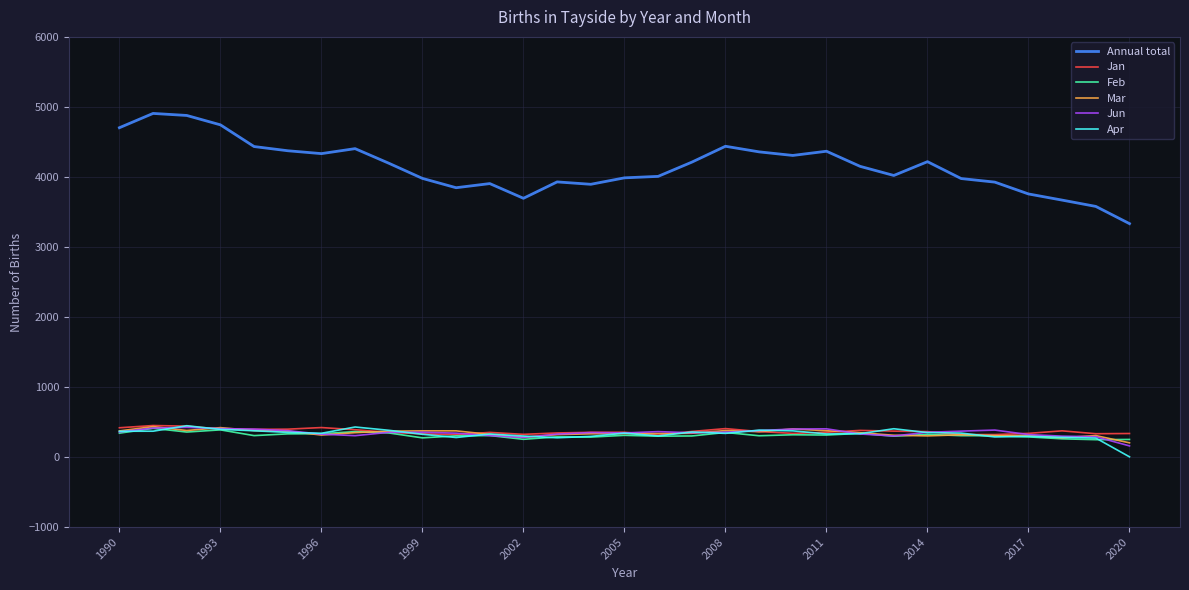

Which series has the widest spread of values?

Annual total